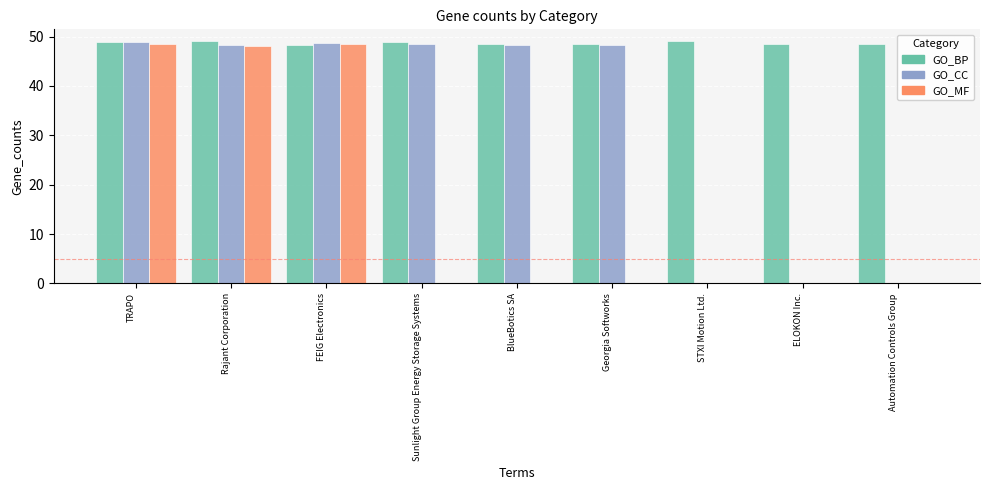

Is it true that GO_MF equals 84.1 at FEIG Electronics?

False